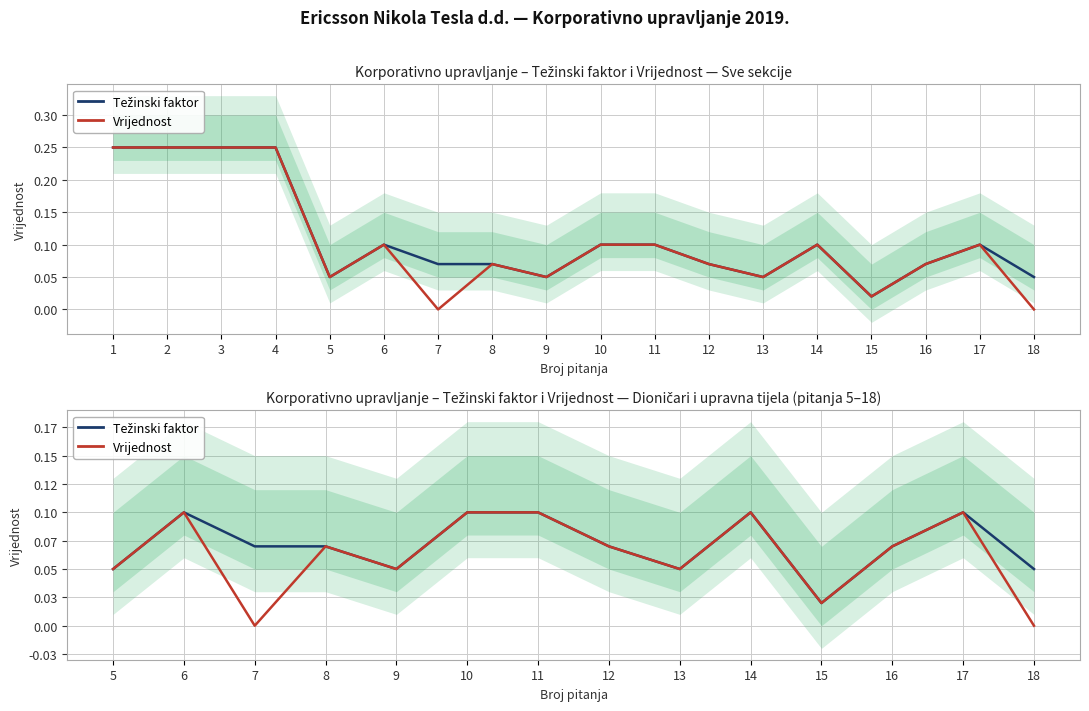

At which category does Težinski faktor reach its first local valley?

9